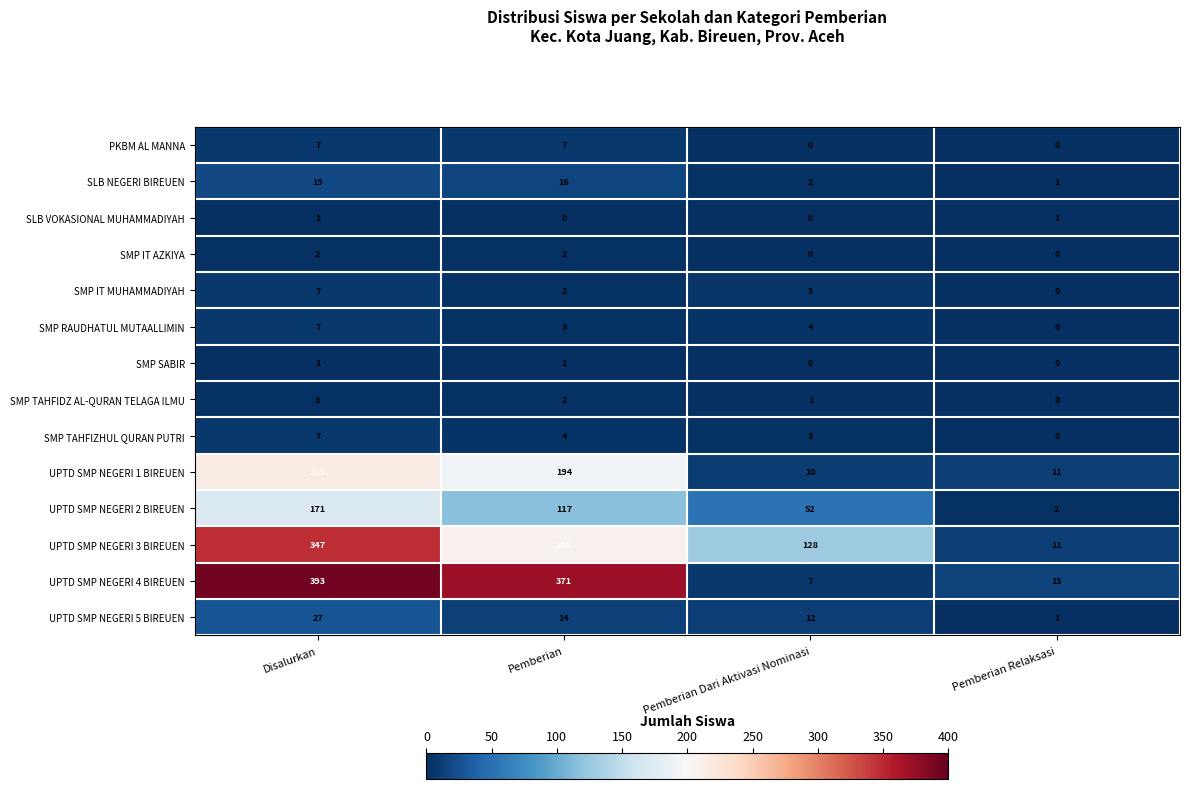

The value of SLB VOKASIONAL MUHAMMADIYAH at Pemberian Relaksasi is 0. True or false?

False